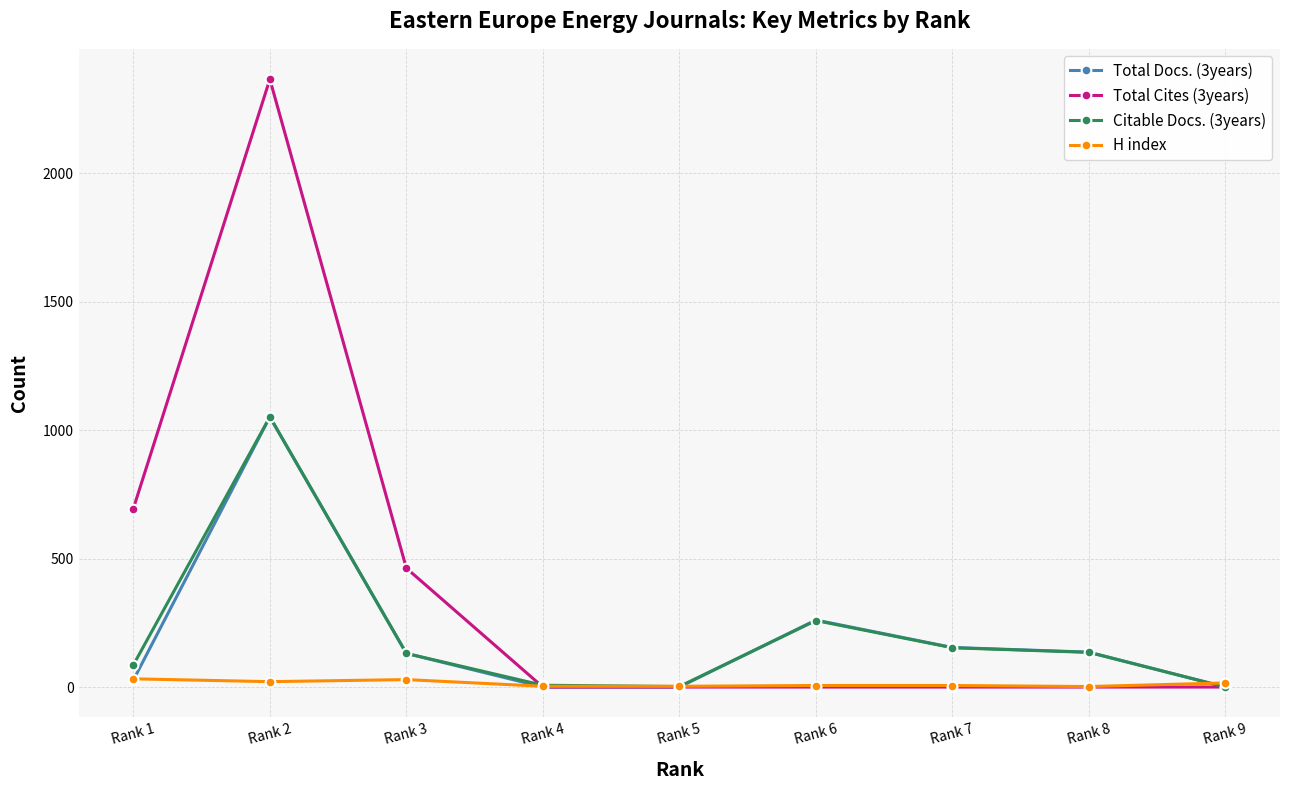

Which series has the largest total across all categories?

Total Cites (3years)